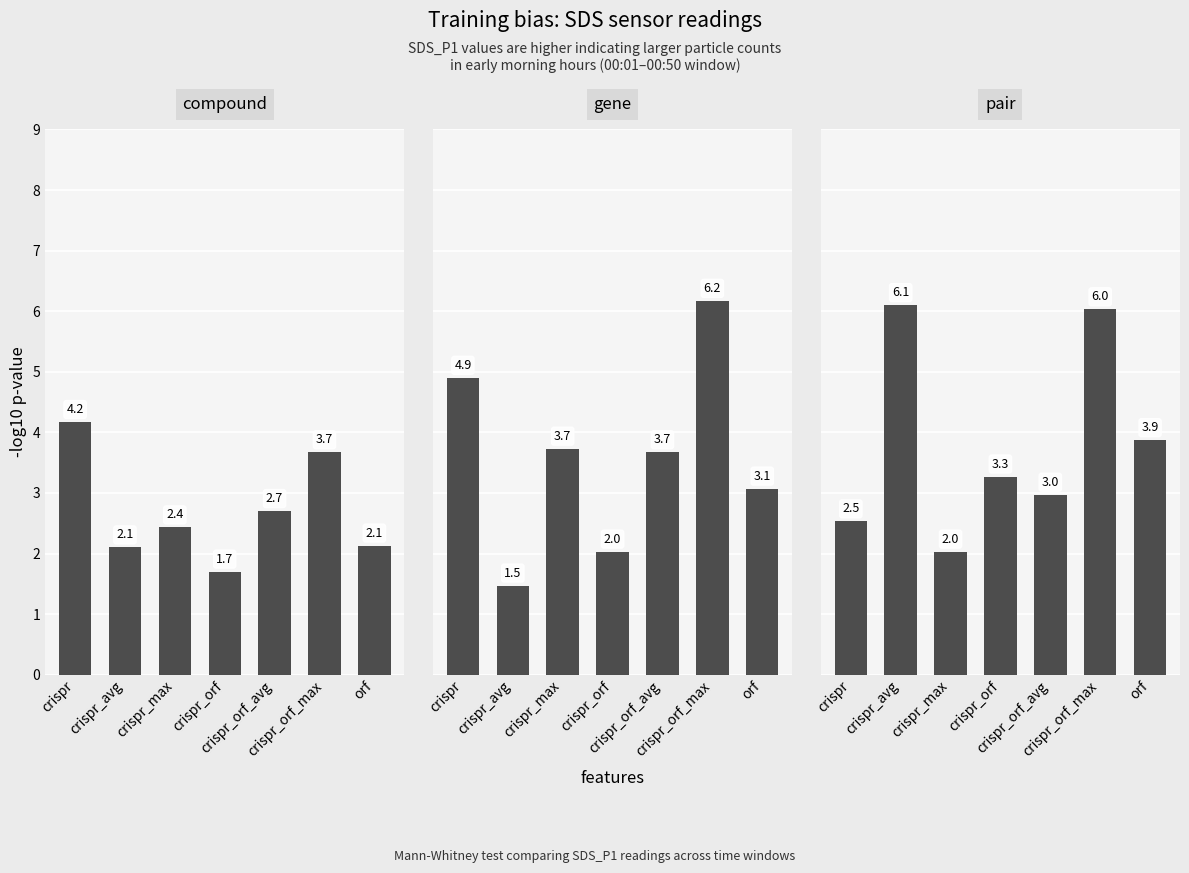

Rank the categories by gene value from highest to lowest.

crispr_orf_max, crispr, crispr_max, crispr_orf_avg, orf, crispr_orf, crispr_avg